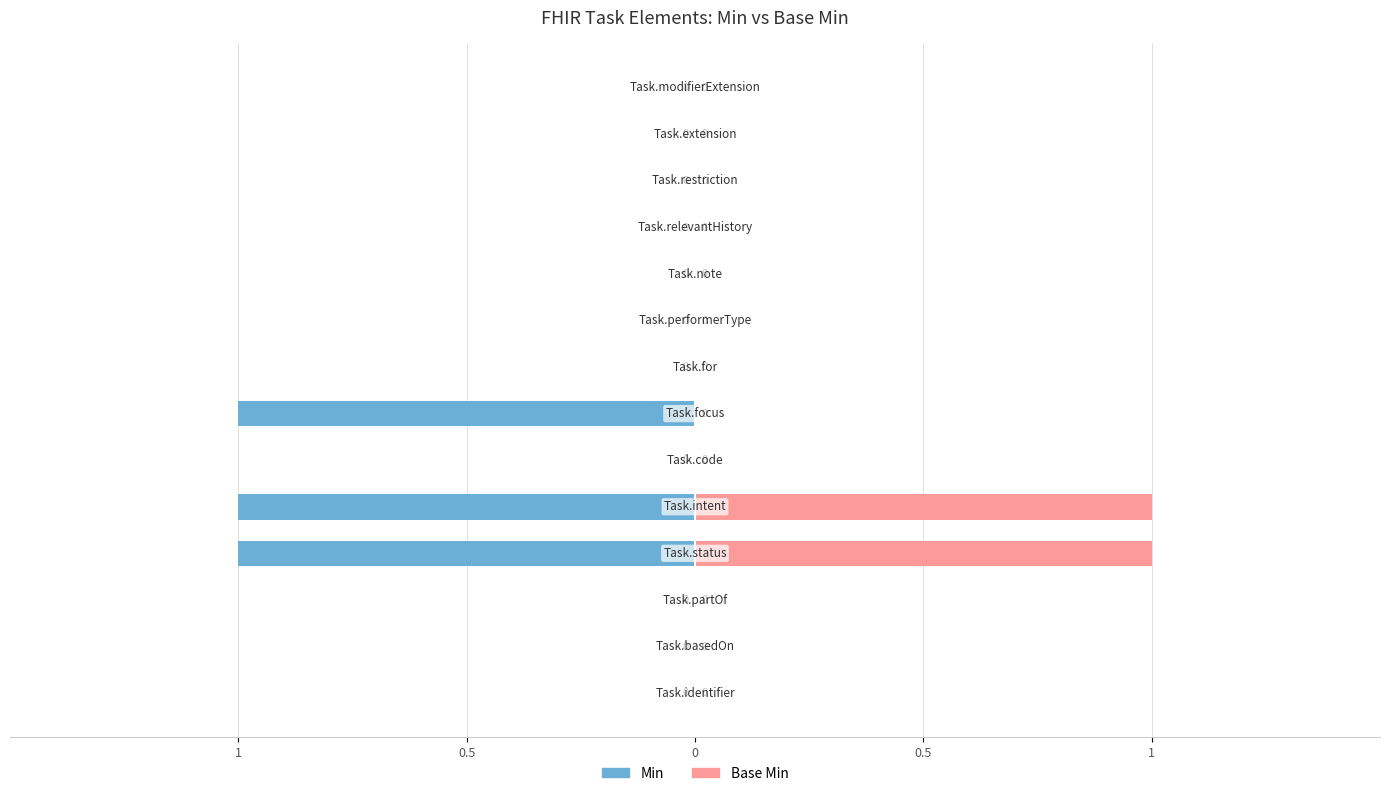

True or false: Min has a value of 0 at 10.

True